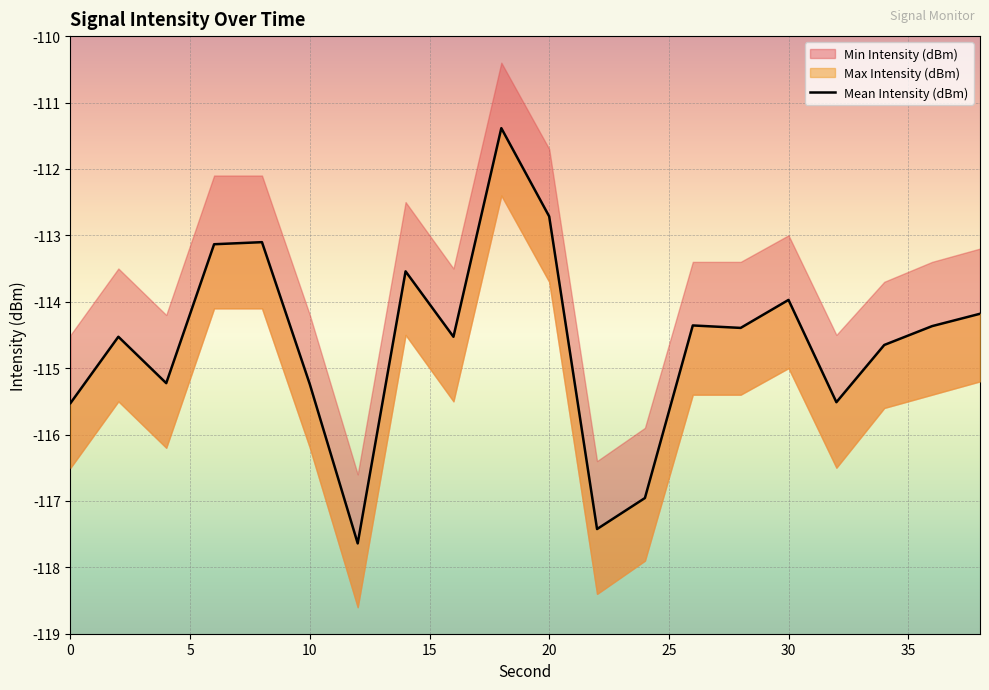

Where is the data nearest to the value -114?

30